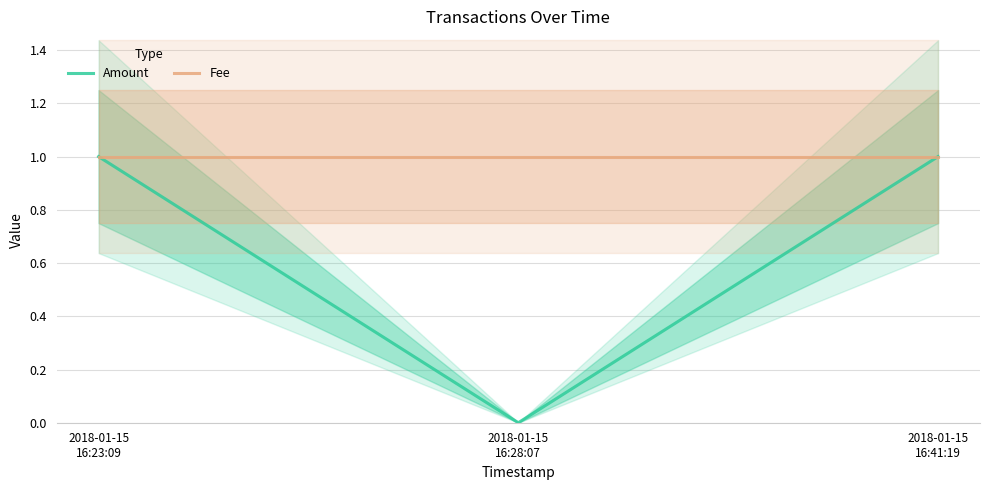

Reading right to left, list all the values displayed in this chart.

Amount: 1	0	1
Fee: 1	1	1